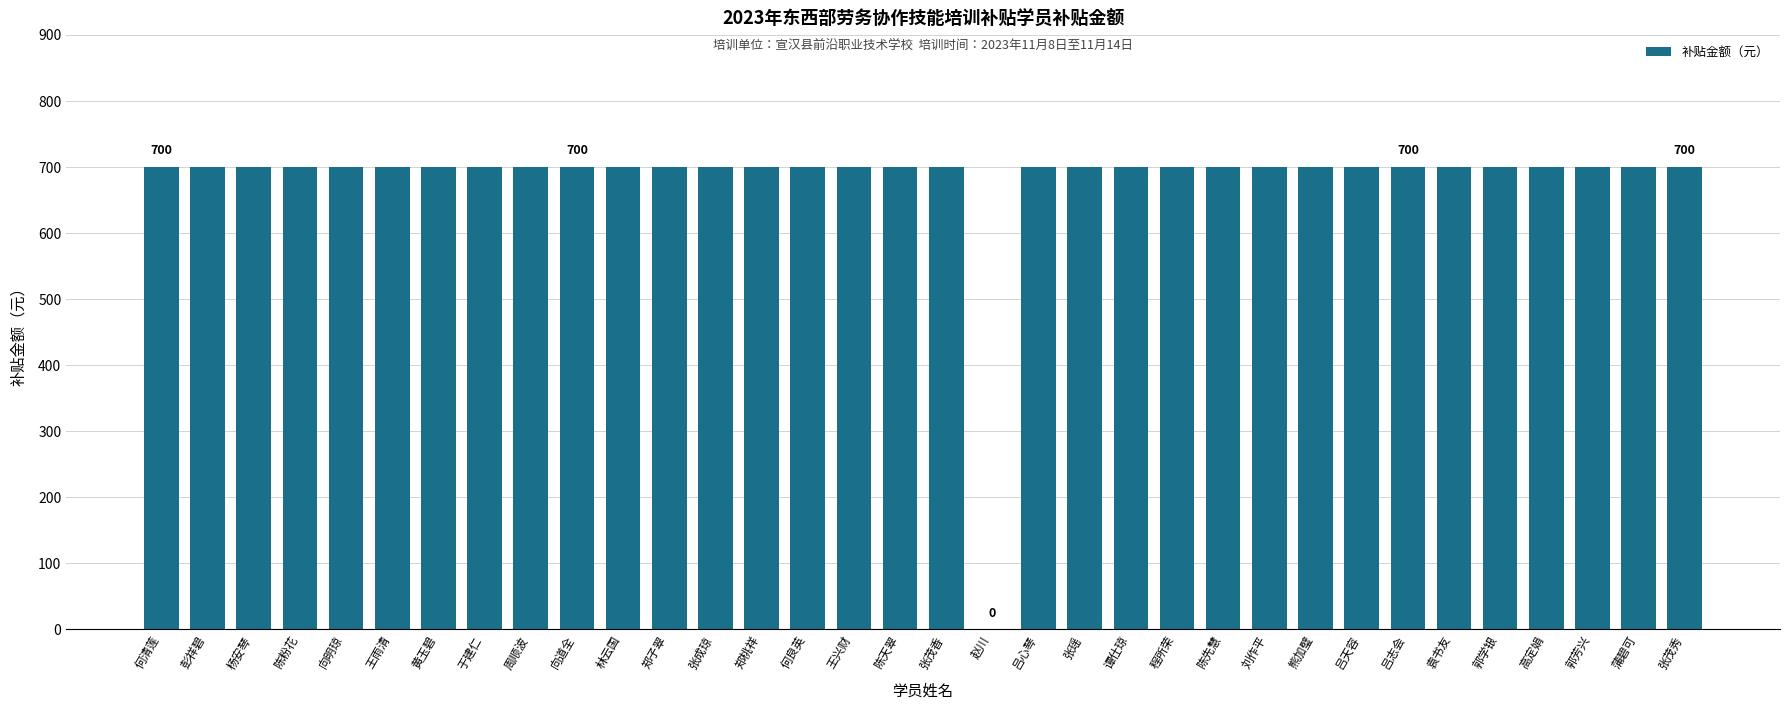

What is the maximum value shown in the chart?

700